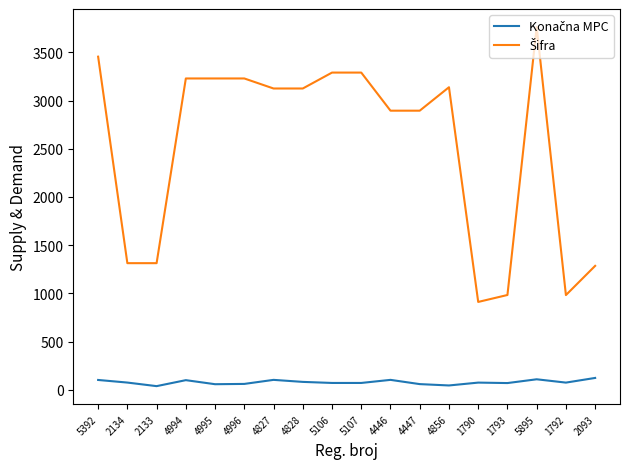

What is the total value across all series at 5392?

3558.0